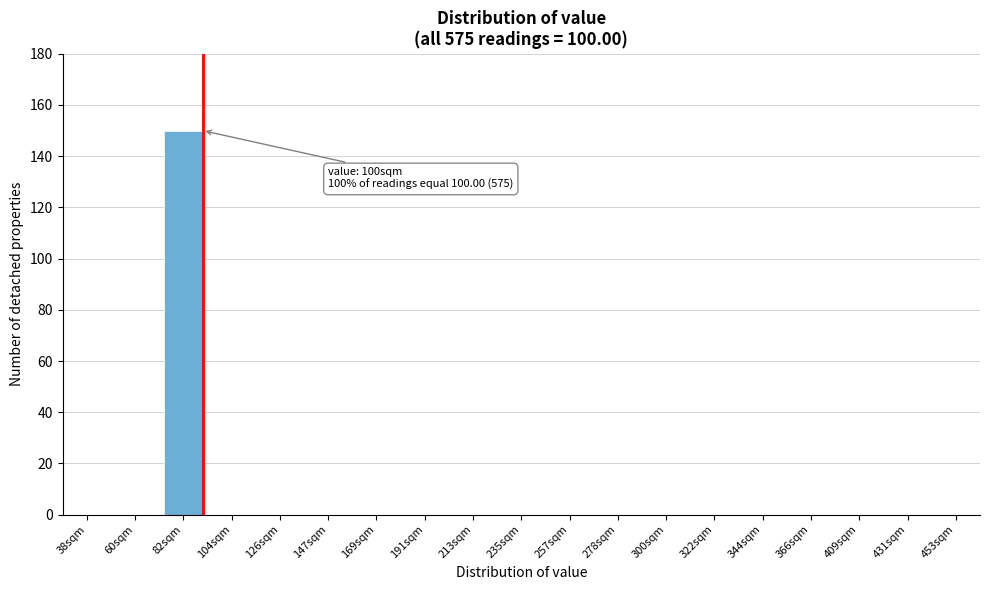

Reading left to right, transcribe all the data shown in this chart.

38sqm=0	60sqm=0	82sqm=150	104sqm=0	126sqm=0	147sqm=0	169sqm=0	191sqm=0	213sqm=0	235sqm=0	257sqm=0	278sqm=0	300sqm=0	322sqm=0	344sqm=0	366sqm=0	409sqm=0	431sqm=0	453sqm=0